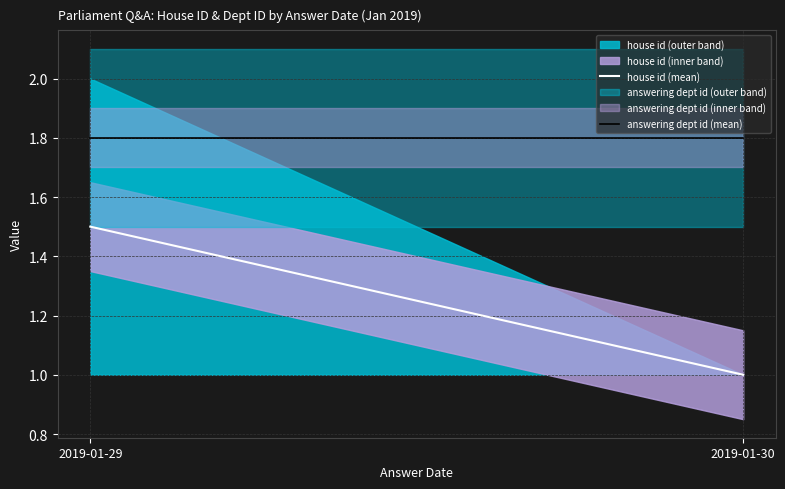

Where is answering dept id (mean) nearest to the value 1?

2019-01-29